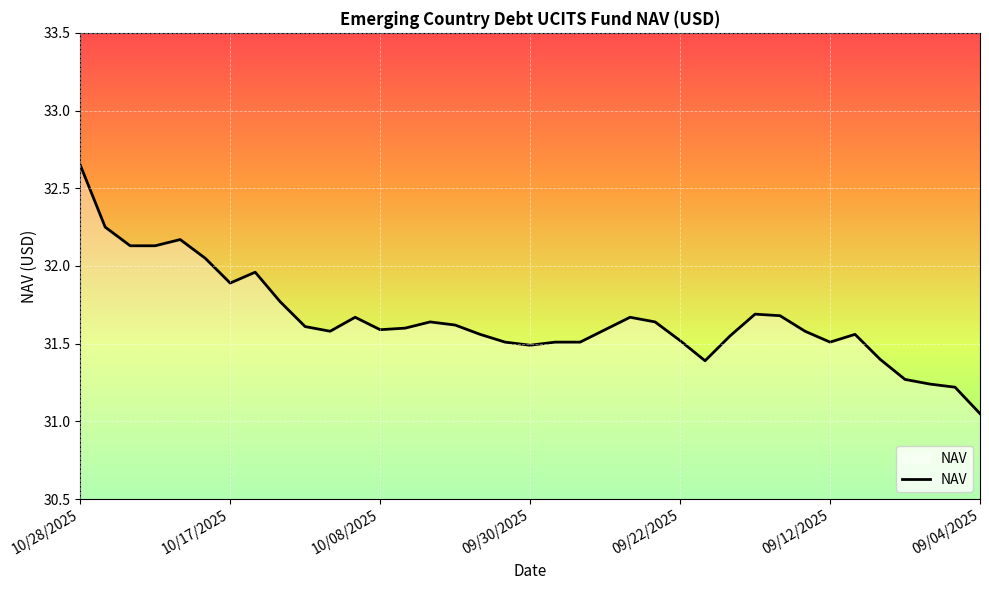

True or false: the data shows 9.3 at 10/28/2025.

False